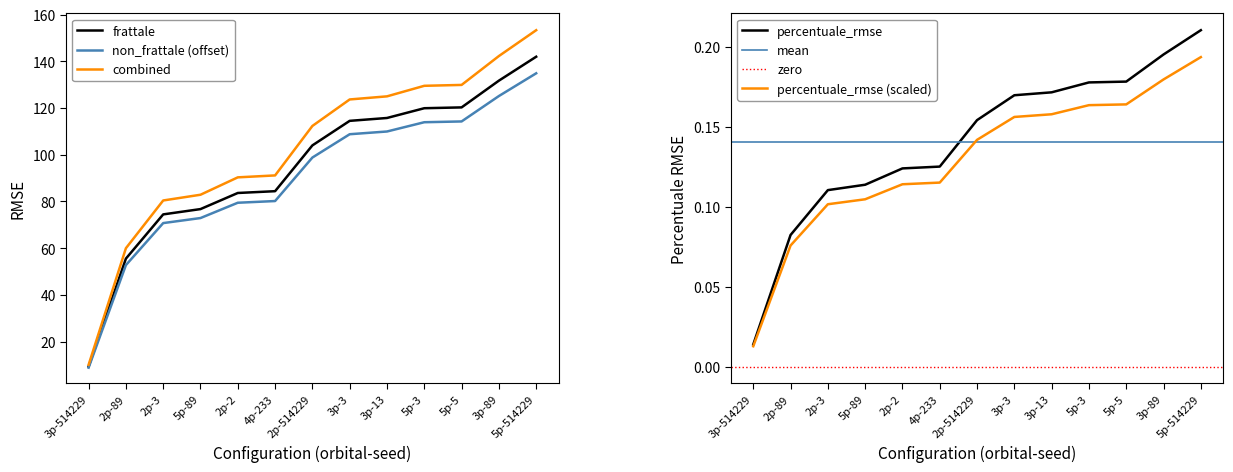

Is it true that non_frattale (offset) equals 52.8 at 2p-89?

True